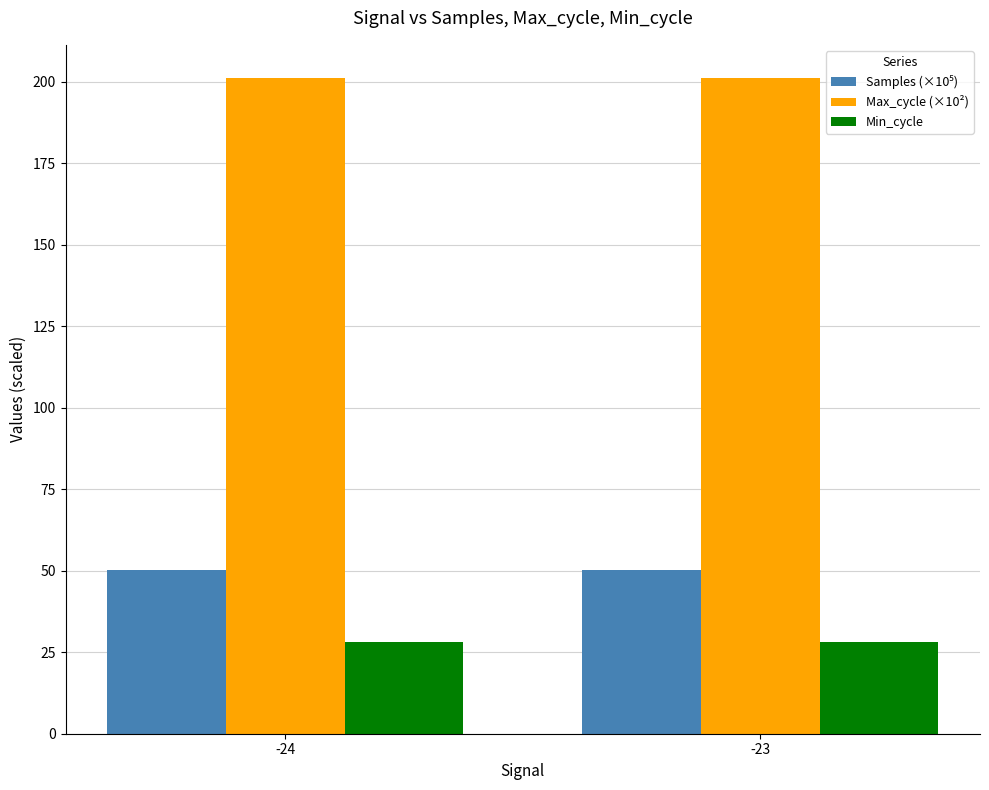

How many distinct data groups are displayed?

3